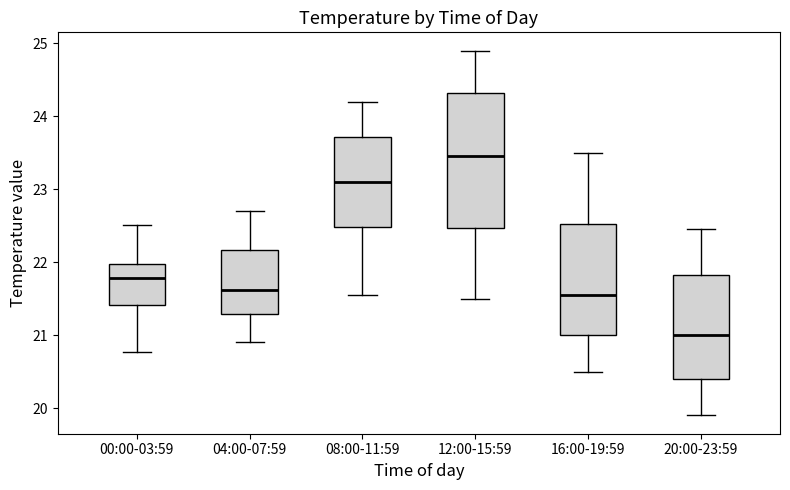

Which box's median line is the lowest?

20:00-23:59